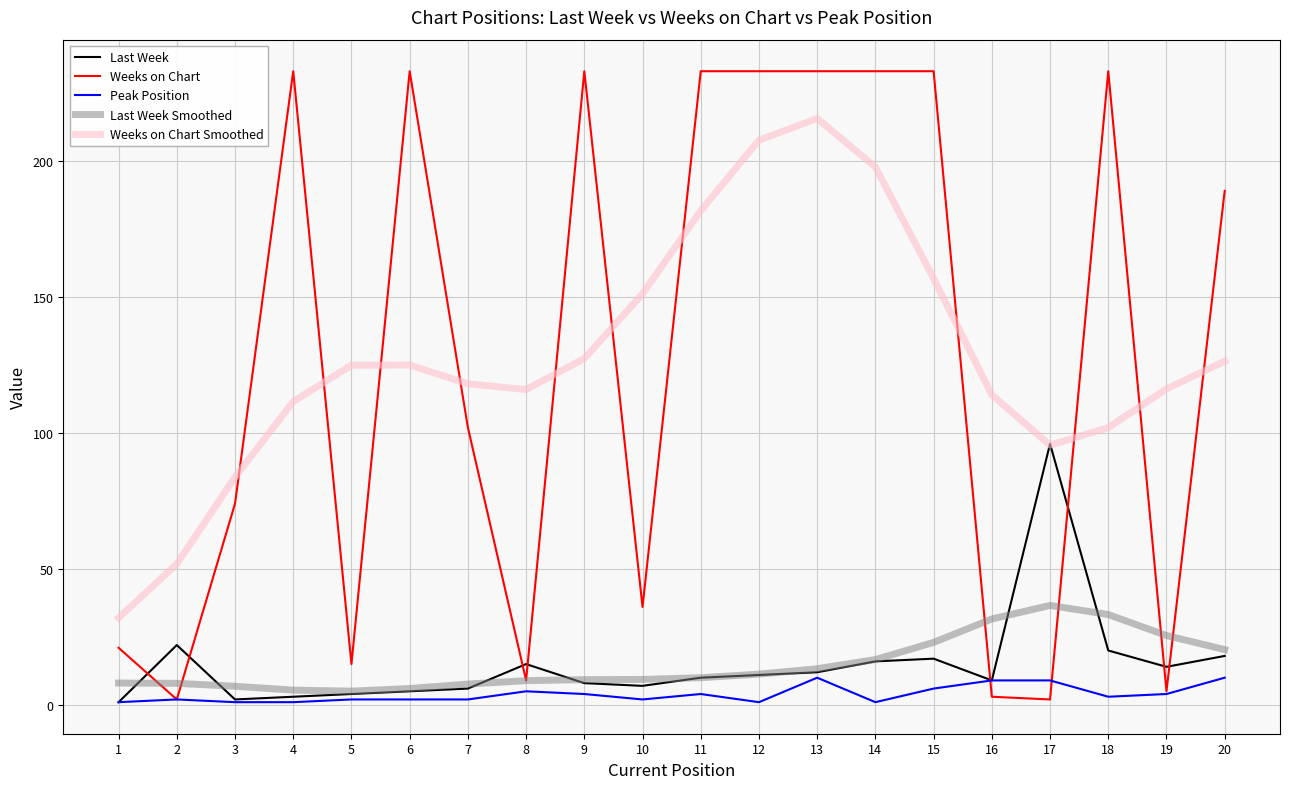

True or false: Weeks on Chart Smoothed has a value of 84.7 at 13.

False